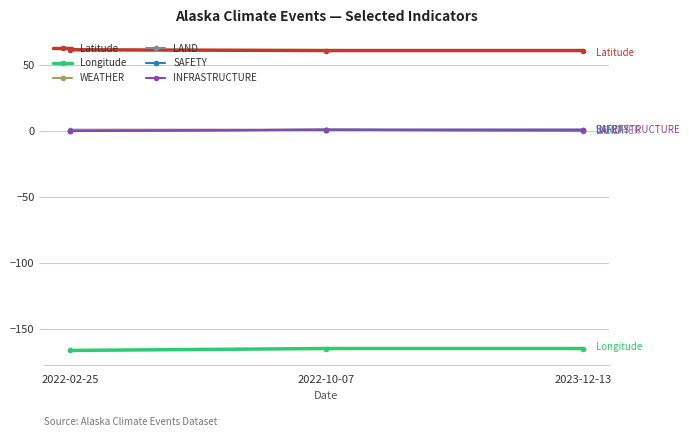

Reading left to right, extract all data points from this chart.

Latitude: 61.5	60.9	60.9
Longitude: -166.1	-164.6	-164.6
WEATHER: 0.0	1.0	0.0
LAND: 1.0	1.0	0.0
SAFETY: 0.0	1.0	1.0
INFRASTRUCTURE: 0.0	1.0	1.0